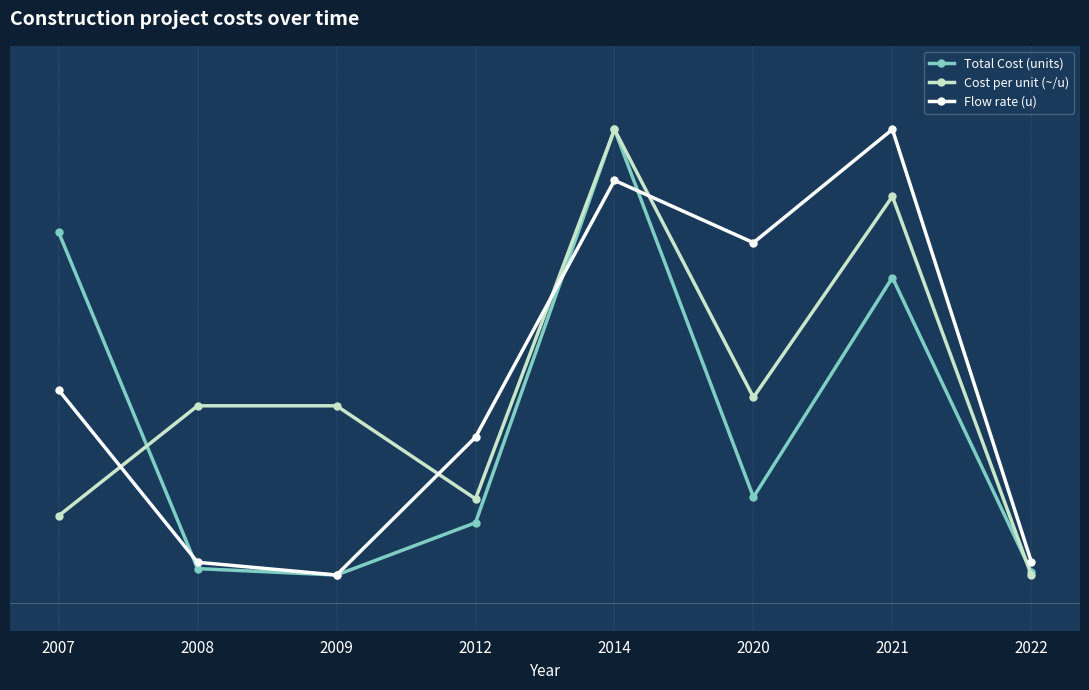

At which category does Flow rate (u) reach its first local peak?

2014